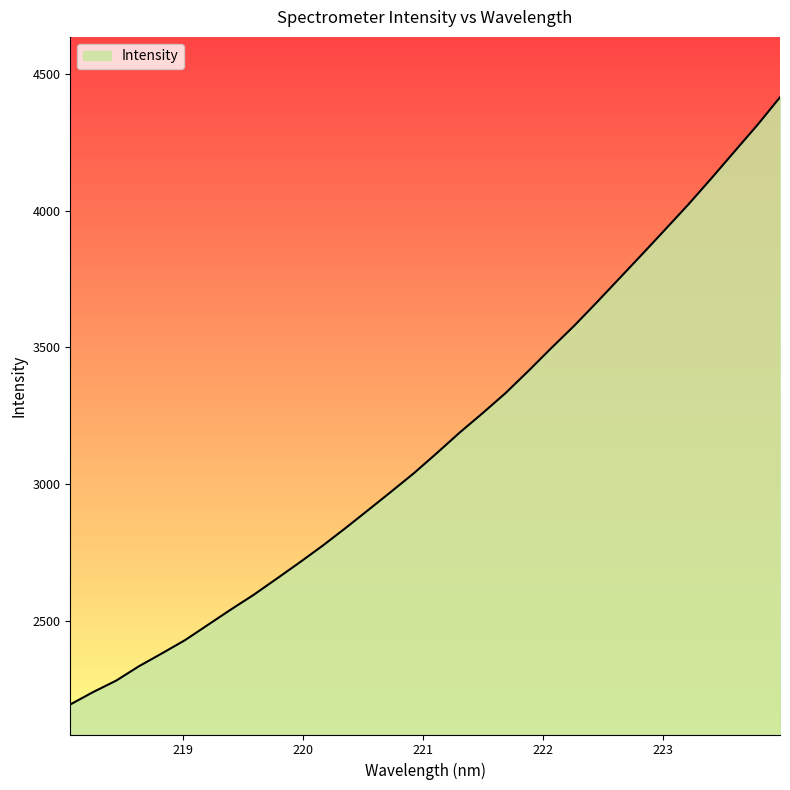

What is the smallest value displayed?

2195.0